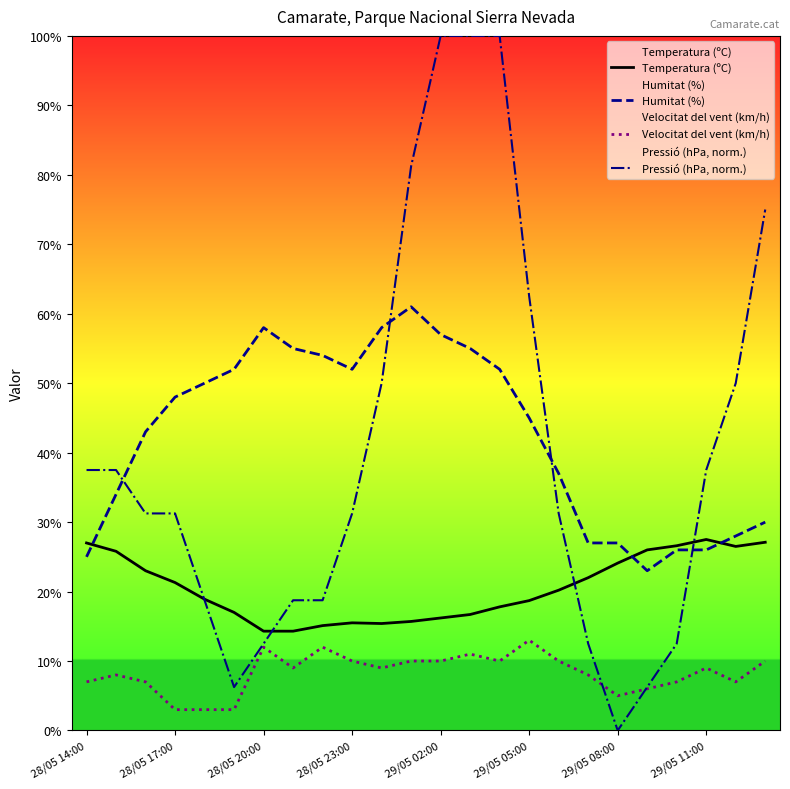

True or false: Temperatura (ºC) and Velocitat del vent (km/h) intersect in this chart.

False